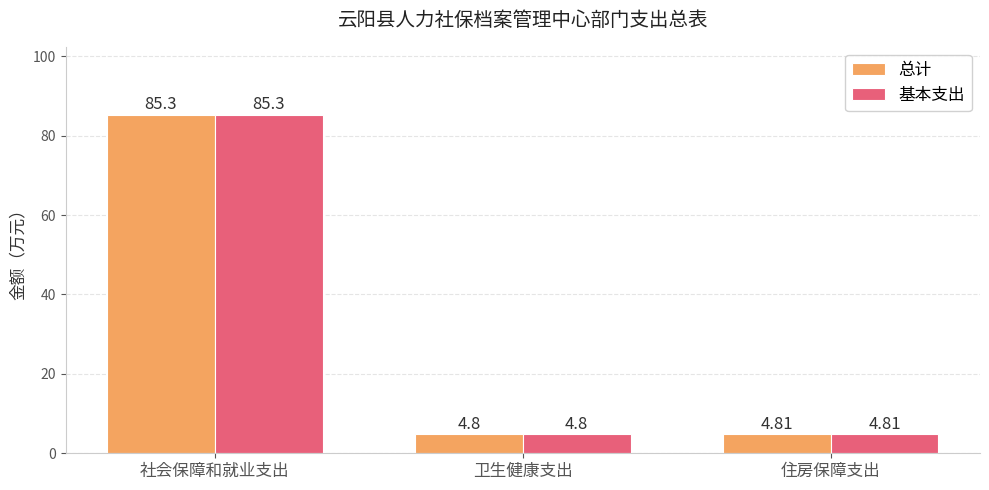

Reading right to left, list all the values displayed in this chart.

总计: 4.8	4.8	85.3
基本支出: 4.8	4.8	85.3